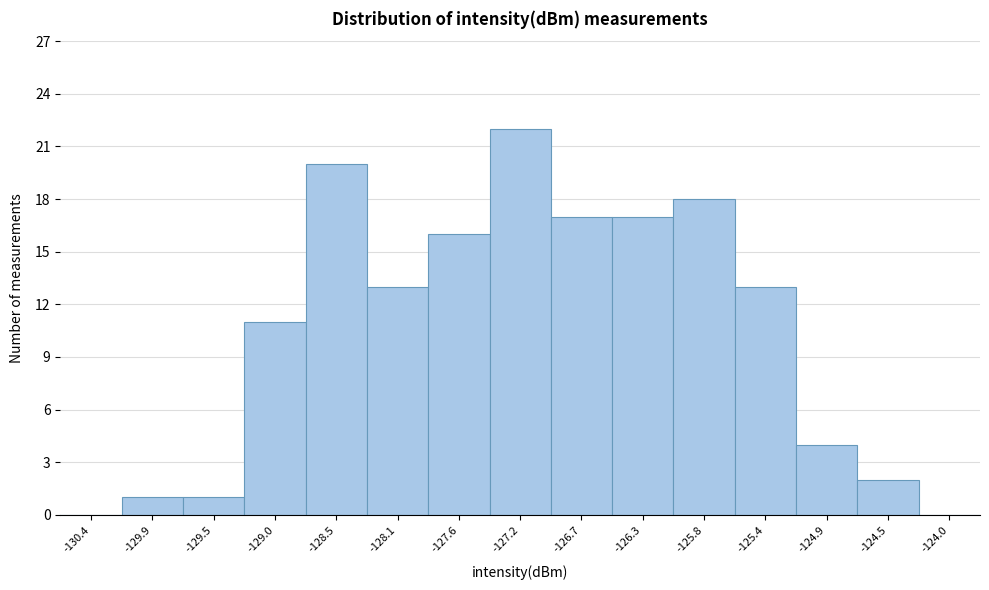

Reading left to right, list all the values displayed in this chart.

-130.4=0	-129.9=1	-129.5=1	-129.0=11	-128.5=20	-128.1=13	-127.6=16	-127.2=22	-126.7=17	-126.3=17	-125.8=18	-125.4=13	-124.9=4	-124.5=2	-124.0=0